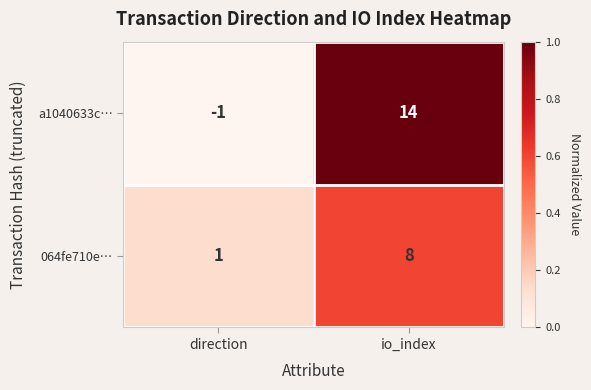

Is the value of 064fe710e… at io_index greater than the value of a1040633c… at io_index?

No